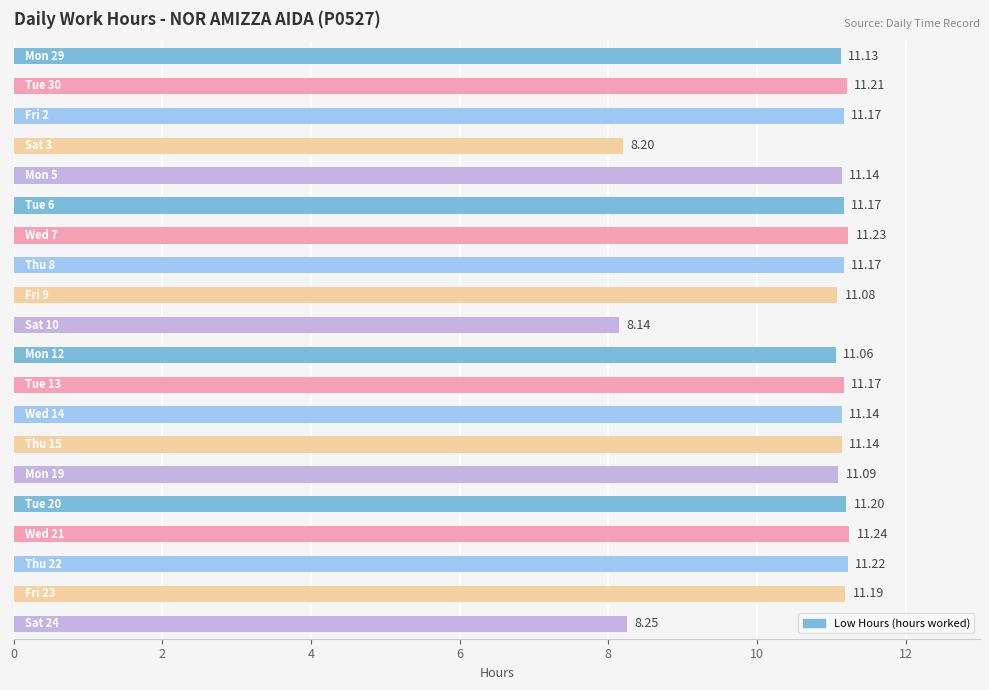

What is the average value?

10.7